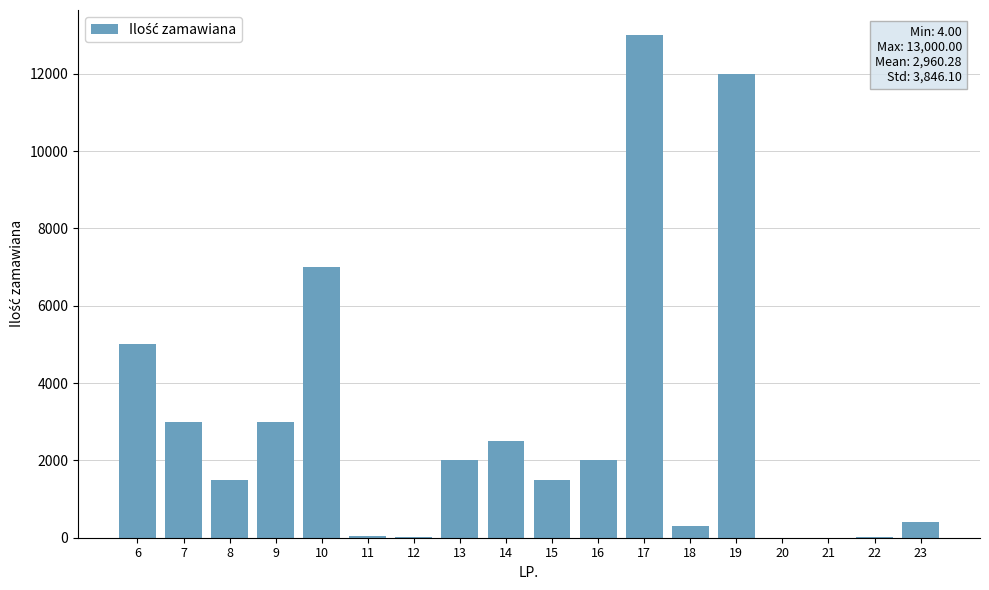

What is the difference between the values at 21 and 7?

2995